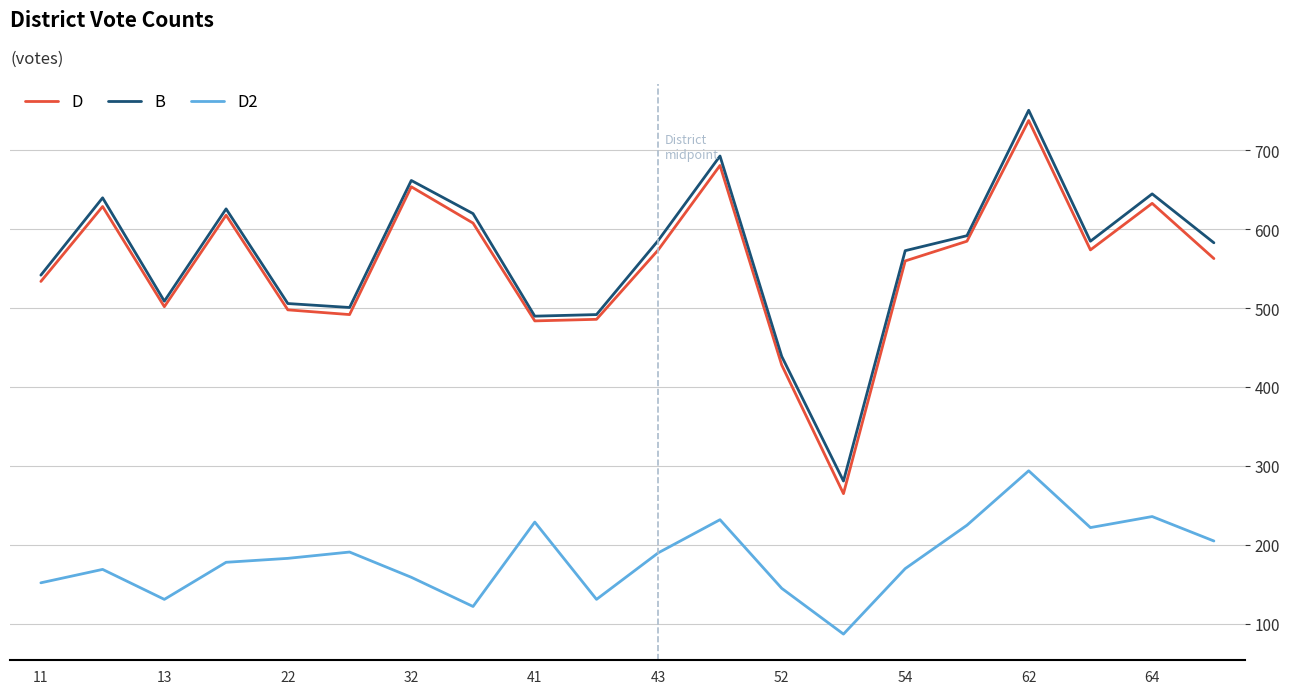

List the series in order of their peak value, highest first.

B, D, D2